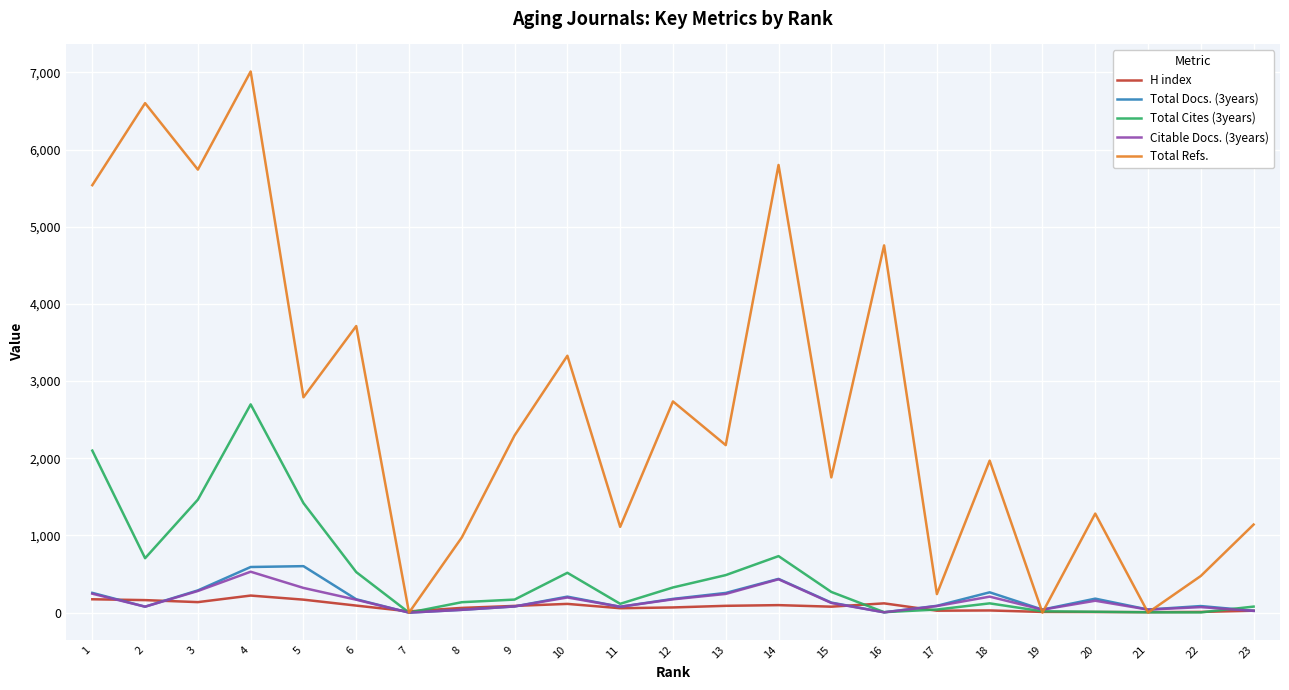

Where is the first local minimum for Total Cites (3years)?

2